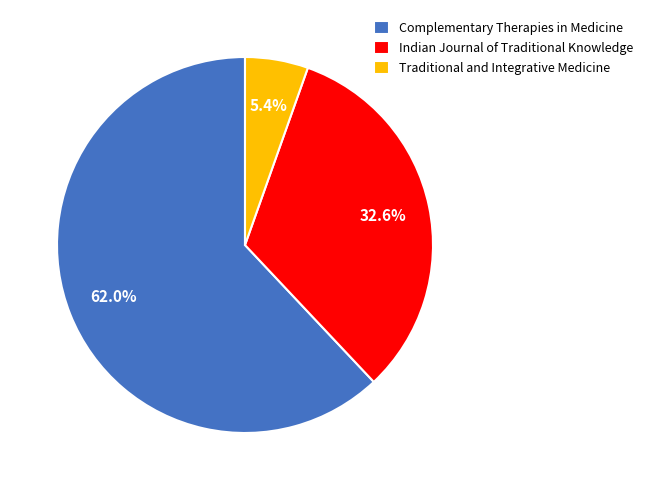

What is the smallest slice in the pie chart?

Traditional and Integrative Medicine